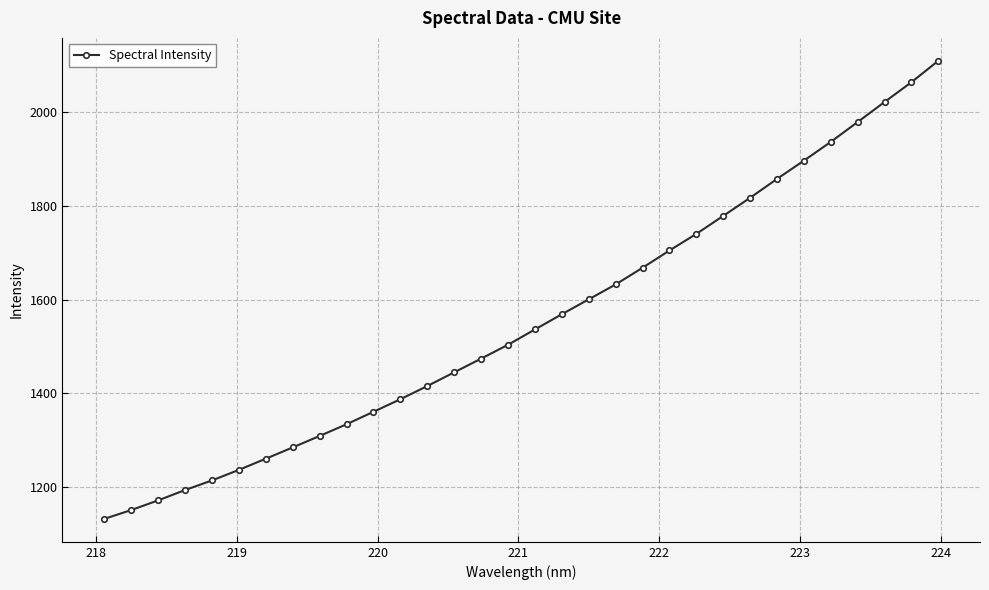

What is the value of the 21st point from the left?

1667.9